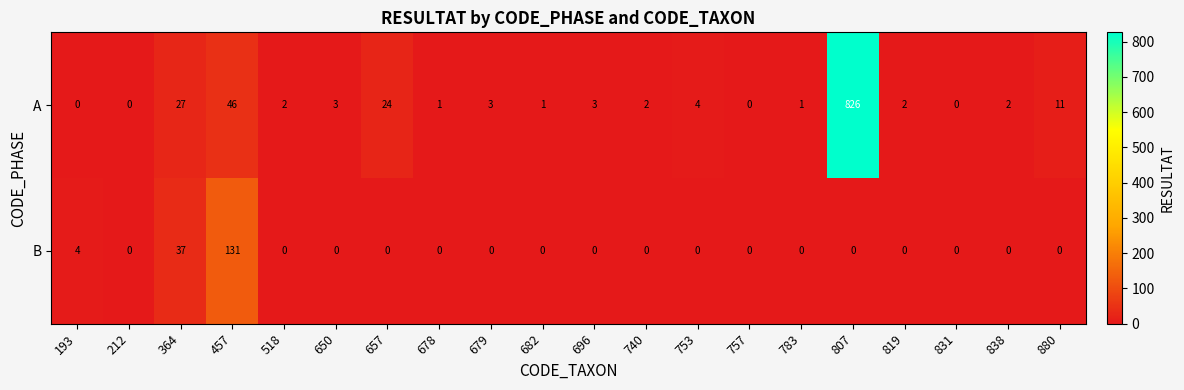

Rank the series at 696 from lowest to highest value.

B, A